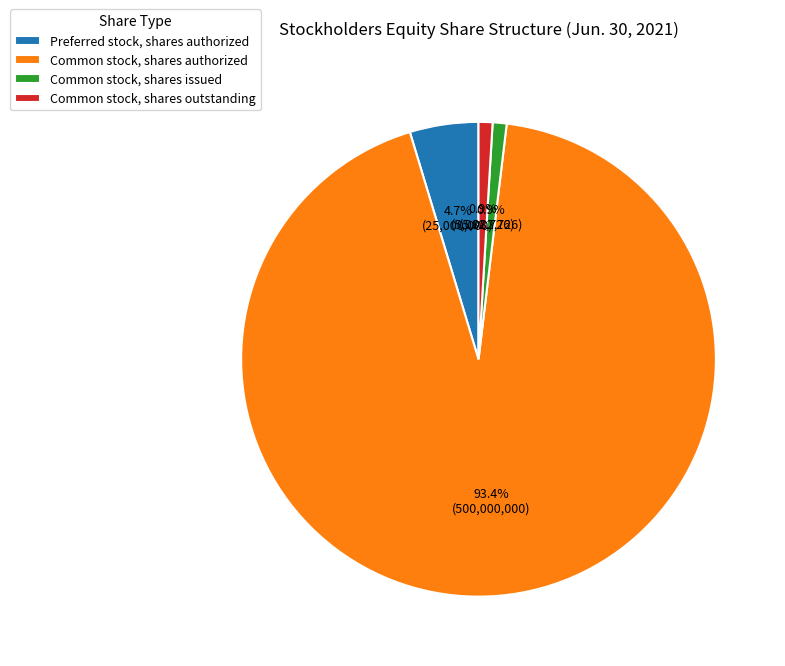

Is it true that Common stock, shares issued is 1% of the pie?

True